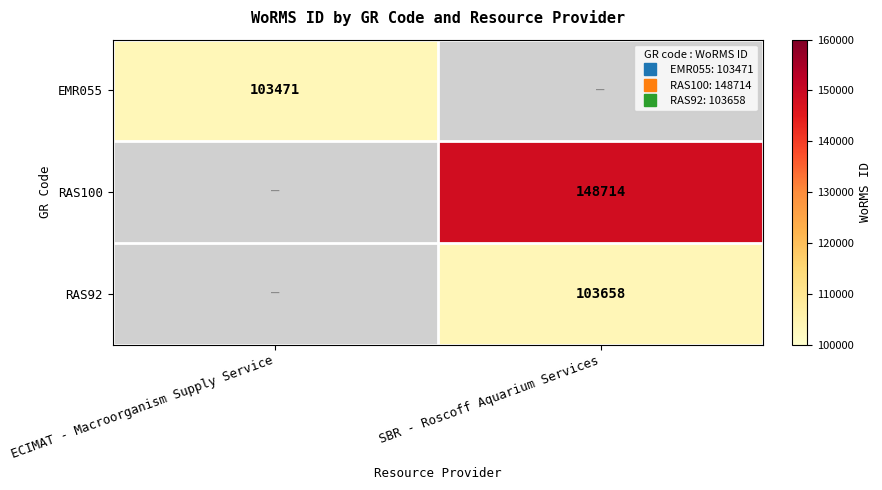

At how many categories does at least one series exceed 90764?

2